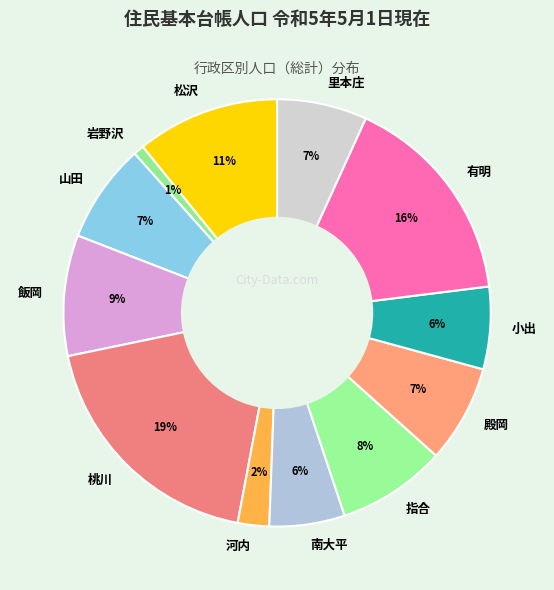

Is it true that 松沢 is 11% of the pie?

True